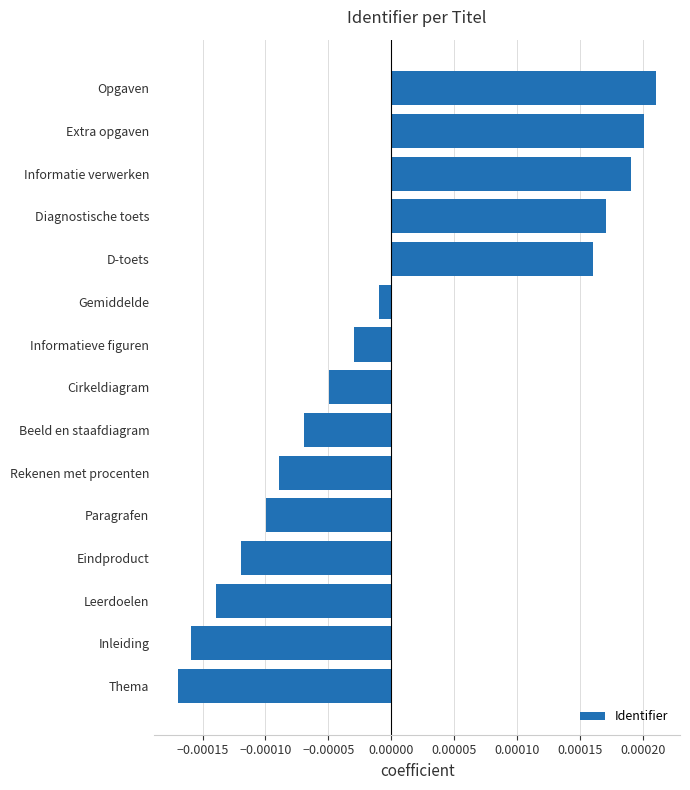

How many data points does each series have?

15